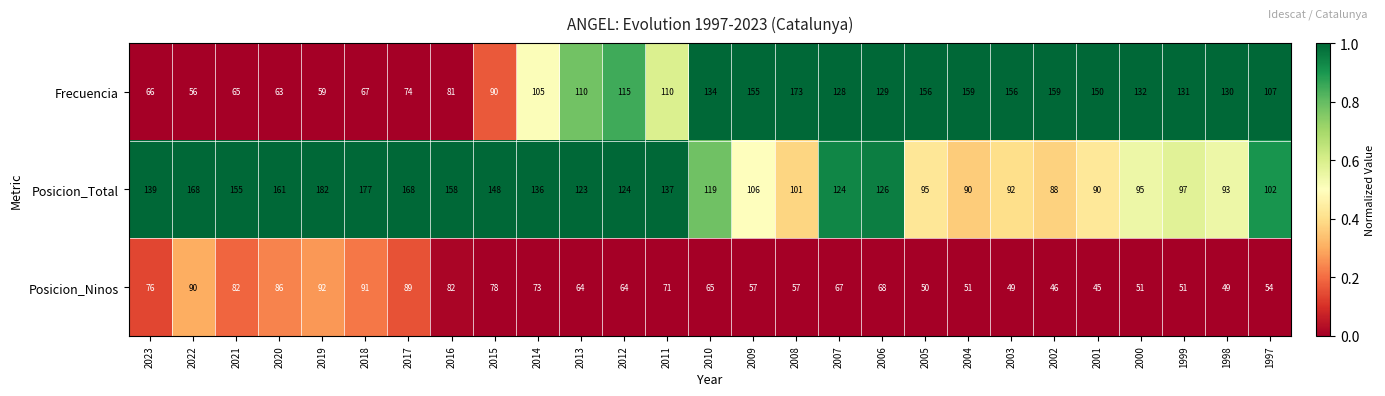

List the series in order of their overall mean, highest first.

Posicion_Total, Frecuencia, Posicion_Ninos